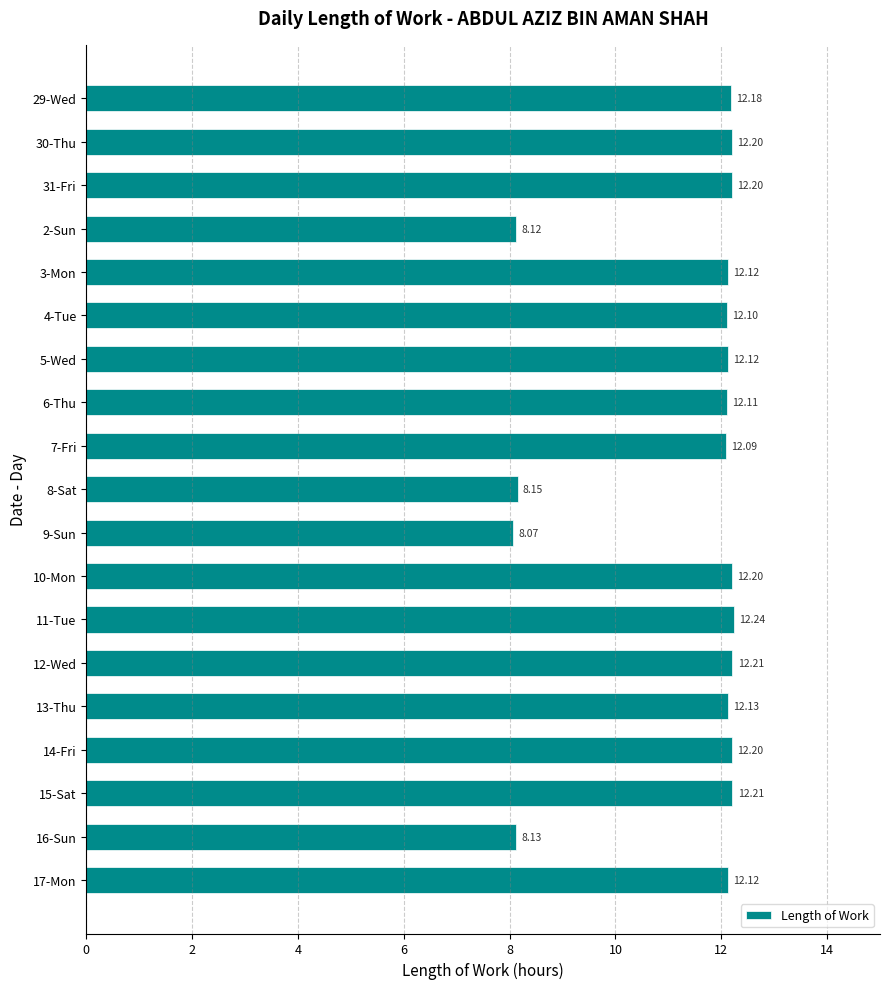

What is the minimum value shown in the chart?

8.1